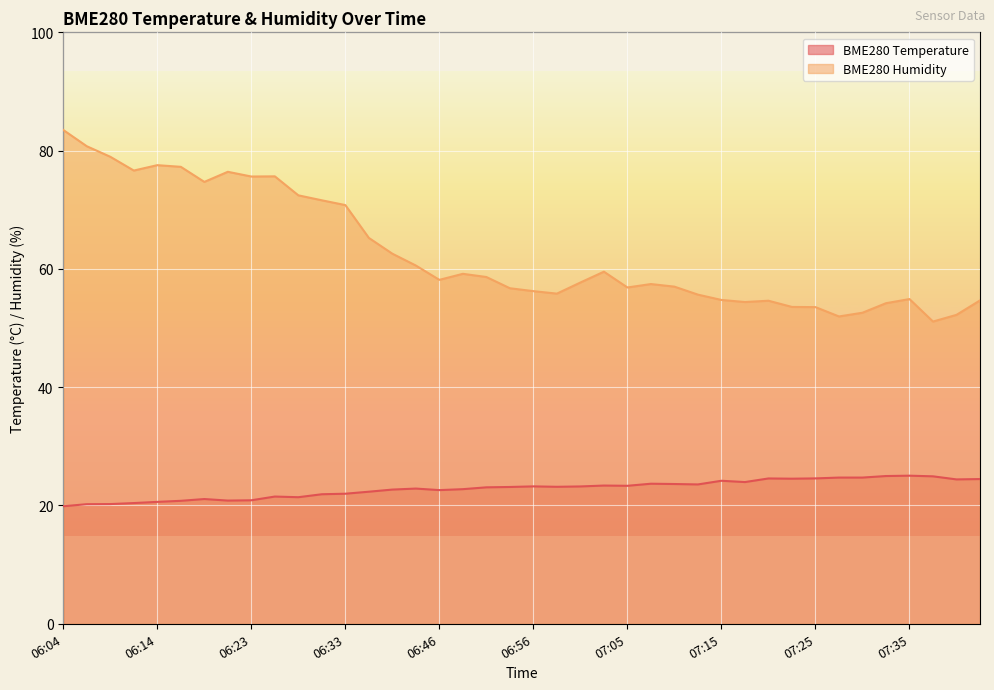

What is the difference between the BME280_humidity values at 07:10 and 06:11?

19.6